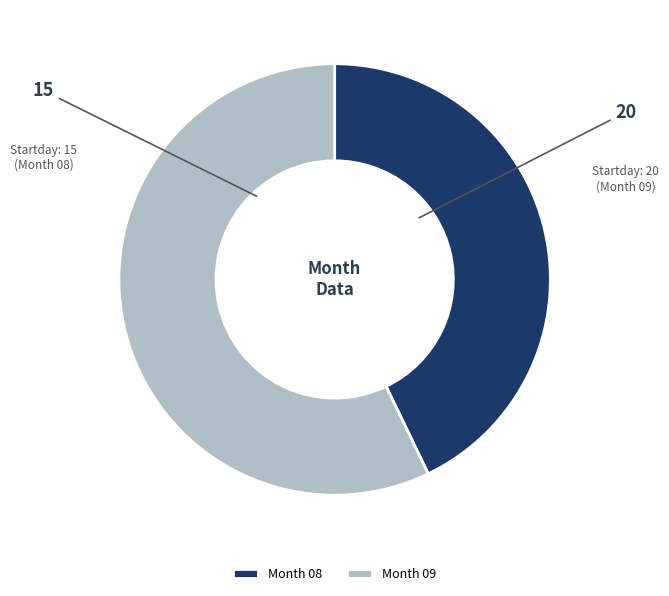

Which has a higher value, Month 09 or Month 08?

Month 09